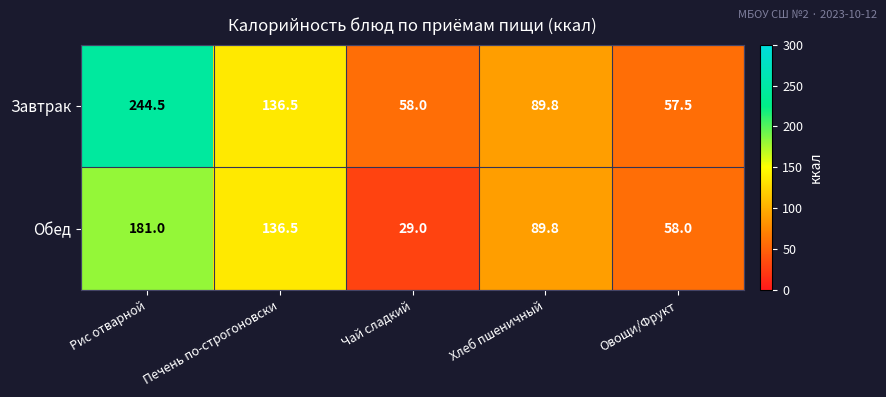

What is the difference between the maximum and minimum values in the Завтрак series?

187.0